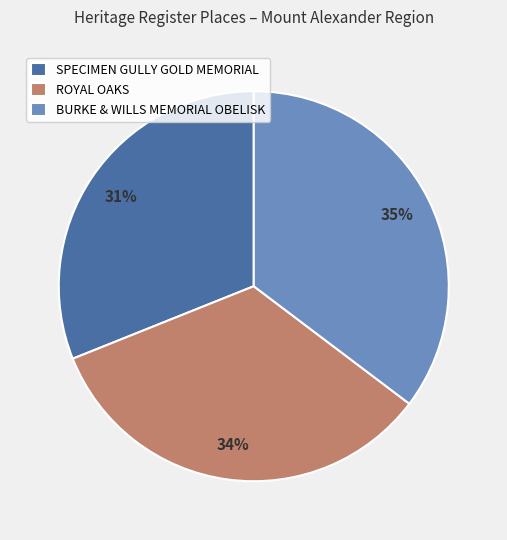

Rank the categories by value from lowest to highest.

SPECIMEN GULLY GOLD MEMORIAL, ROYAL OAKS, BURKE & WILLS MEMORIAL OBELISK